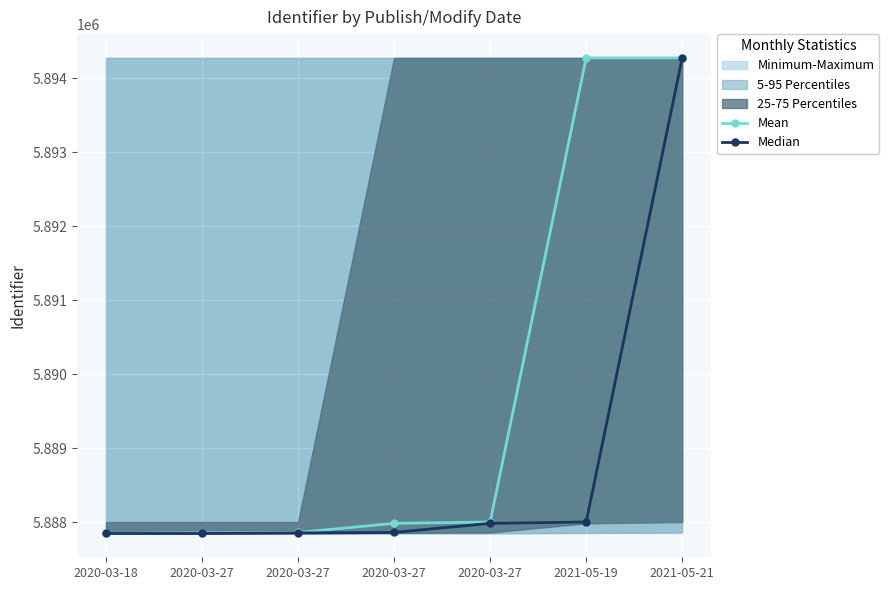

True or false: Median and Mean intersect in this chart.

False